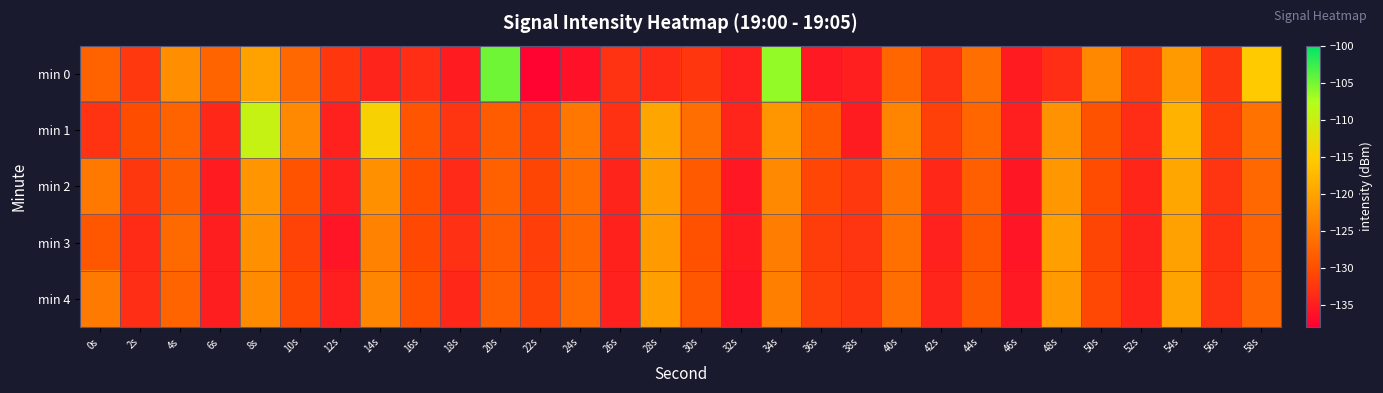

Reading left to right, extract all data points from this chart.

min 0: 0s=-127.6	2s=-132.3	4s=-122.4	6s=-127.6	8s=-120.1	10s=-127.1	12s=-132.6	14s=-134.3	16s=-133.3	18s=-135.2	20s=-104.8	22s=-137.6	24s=-136.1	26s=-132.8	28s=-133.6	30s=-132.6	32s=-134.7	34s=-106.3	36s=-135.4	38s=-134.8	40s=-127.2	42s=-132.9	44s=-126.3	46s=-135.2	48s=-133.3	50s=-123.2	52s=-132.1	54s=-121.0	56s=-132.4	58s=-115.4
min 1: 0s=-132.9	2s=-130.1	4s=-127.7	6s=-134.0	8s=-109.6	10s=-123.1	12s=-134.7	14s=-114.5	16s=-129.3	18s=-132.7	20s=-128.5	22s=-131.2	24s=-125.3	26s=-133.1	28s=-119.8	30s=-126.4	32s=-134.2	34s=-121.6	36s=-128.9	38s=-135.1	40s=-123.7	42s=-131.5	44s=-127.3	46s=-134.8	48s=-122.1	50s=-129.6	52s=-133.4	54s=-118.2	56s=-131.8	58s=-125.9
min 2: 0s=-125.1	2s=-132.5	4s=-128.3	6s=-135.2	8s=-121.7	10s=-129.4	12s=-134.6	14s=-122.3	16s=-130.1	18s=-133.7	20s=-127.9	22s=-131.1	24s=-126.5	26s=-134.3	28s=-120.9	30s=-128.7	32s=-135.5	34s=-123.1	36s=-130.9	38s=-132.3	40s=-125.7	42s=-133.9	44s=-128.1	46s=-135.7	48s=-121.5	50s=-130.3	52s=-134.1	54s=-119.6	56s=-132.7	58s=-127.1
min 3: 0s=-129.2	2s=-133.6	4s=-126.8	6s=-134.9	8s=-122.4	10s=-131.3	12s=-135.8	14s=-123.9	16s=-130.7	18s=-133.2	20s=-128.6	22s=-131.7	24s=-127.2	26s=-134.5	28s=-121.1	30s=-129.8	32s=-135.3	34s=-124.5	36s=-131.9	38s=-132.8	40s=-126.1	42s=-134.7	44s=-129.0	46s=-135.9	48s=-120.6	50s=-131.1	52s=-134.4	54s=-120.2	56s=-133.1	58s=-127.7
min 4: 0s=-124.8	2s=-133.3	4s=-127.6	6s=-135.0	8s=-122.8	10s=-130.6	12s=-134.8	14s=-123.5	16s=-129.9	18s=-133.9	20s=-128.2	22s=-131.4	24s=-126.7	26s=-134.6	28s=-120.5	30s=-129.1	32s=-135.6	34s=-124.2	36s=-131.6	38s=-132.6	40s=-126.4	42s=-134.2	44s=-128.8	46s=-135.4	48s=-121.2	50s=-130.8	52s=-134.0	54s=-119.9	56s=-132.9	58s=-127.4